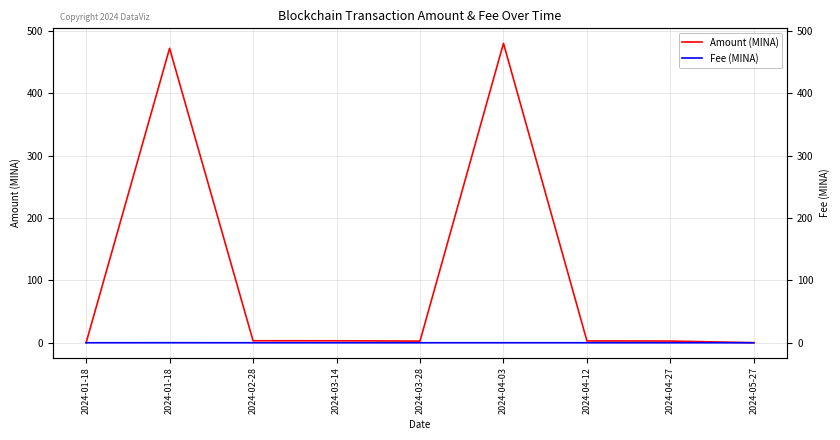

What is the sum of all Amount (MINA) values?

966.3